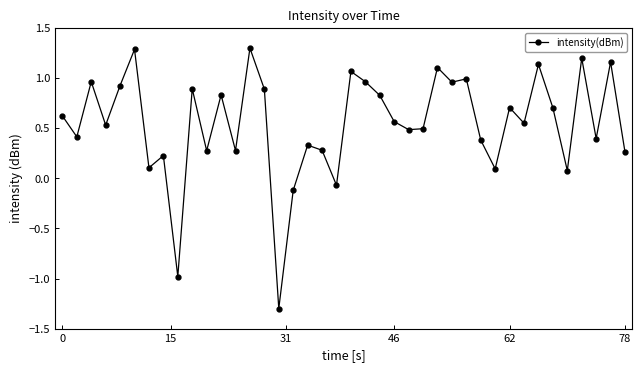

What is the sum of all values?

21.8